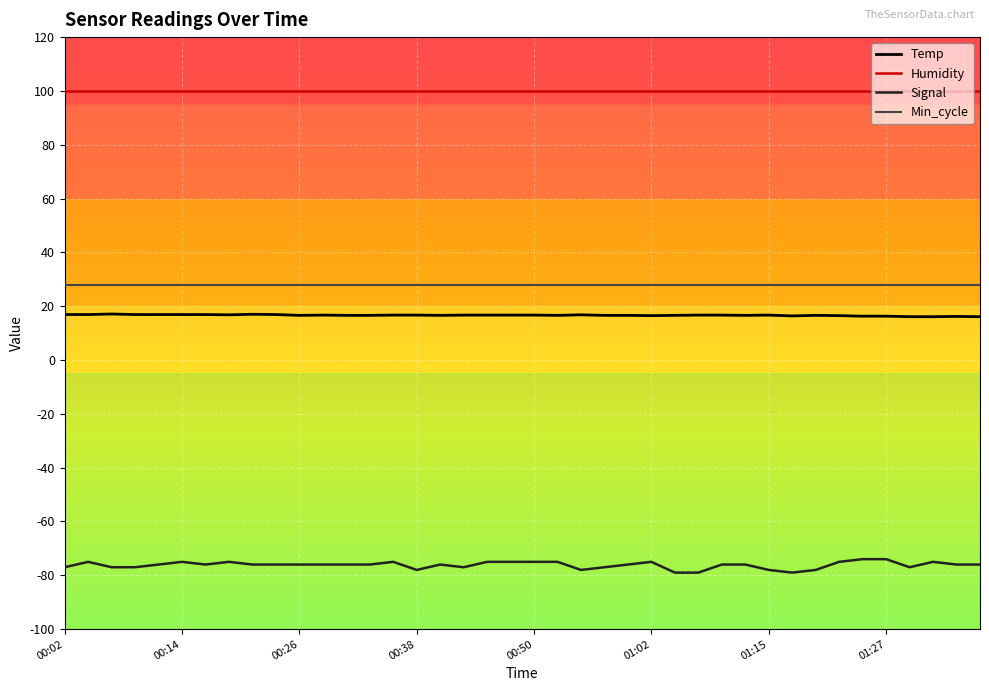

What is the maximum value for Humidity?

99.9